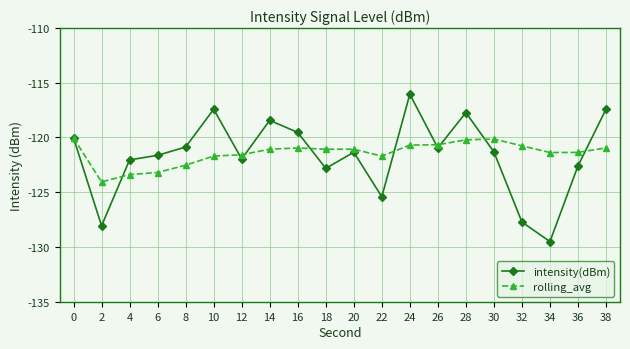

True or false: intensity(dBm) and rolling_avg cross at least once.

True